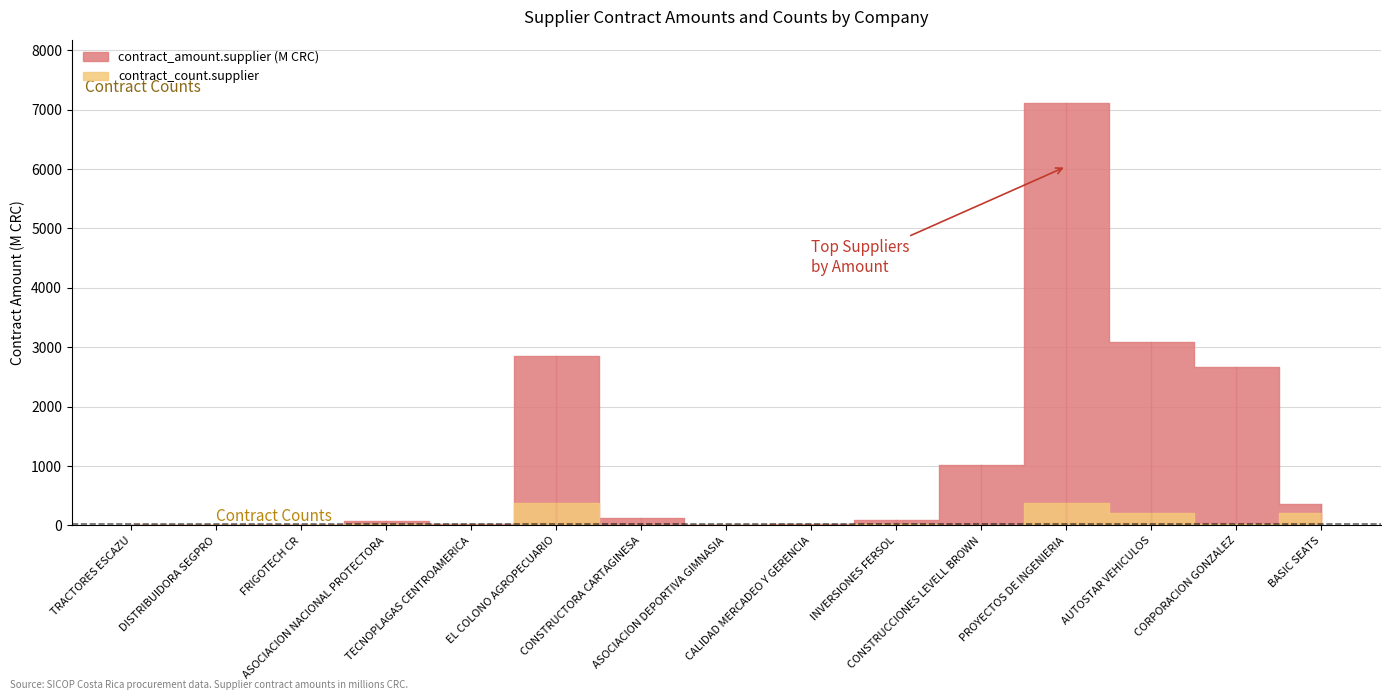

What is the label of the 15th point from the right?

TRACTORES ESCAZU